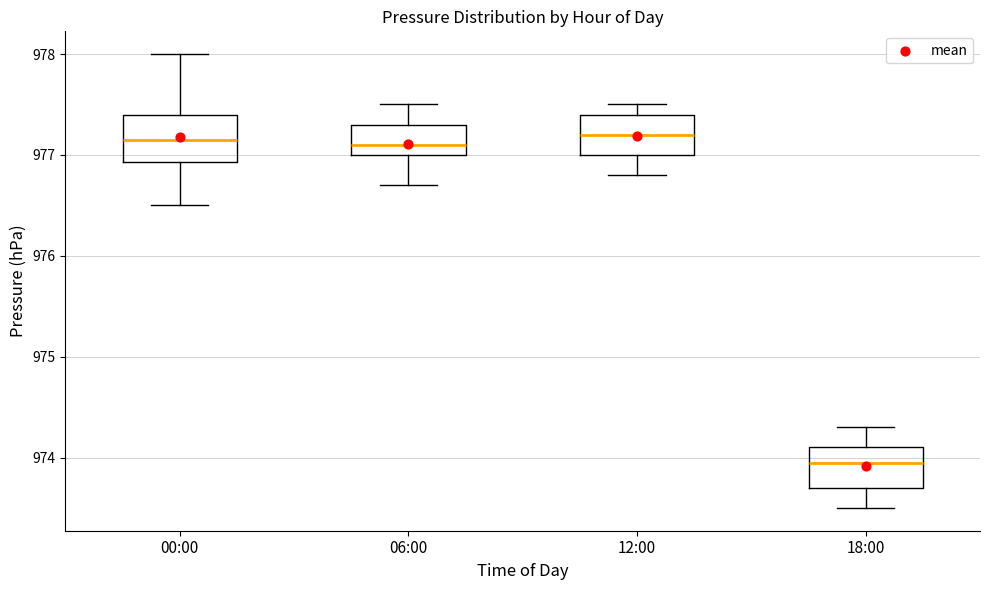

Reading left to right, transcribe this box plot: for each box, give where its median line is, the range the box spans, and where its two whiskers end, as read against the y-axis. The values are not printed on the chart, so give them approximately, as read against the axis.

00:00: median 977.2, box 976.9 to 977.4, whiskers 976.5 to 978.0
06:00: median 977.1, box 977.0 to 977.3, whiskers 976.7 to 977.5
12:00: median 977.2, box 977.0 to 977.4, whiskers 976.8 to 977.5
18:00: median 974.0, box 973.7 to 974.1, whiskers 973.5 to 974.3